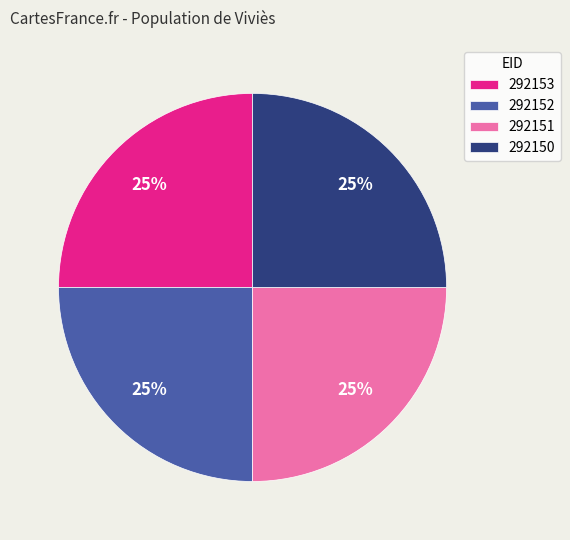

The 292150 slice represents 25% of the pie. True or false?

True